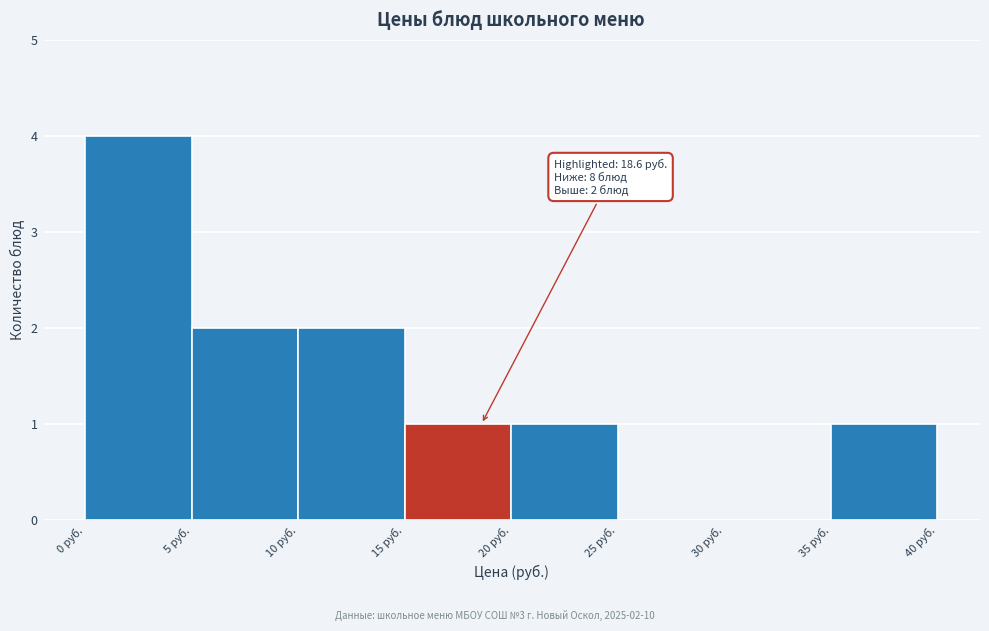

Over which range of the x-axis is the bar tallest?

0 to 5